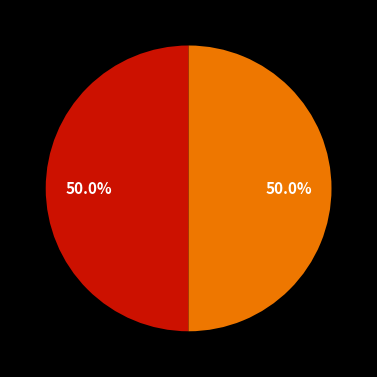

How many segments does this pie chart have?

2